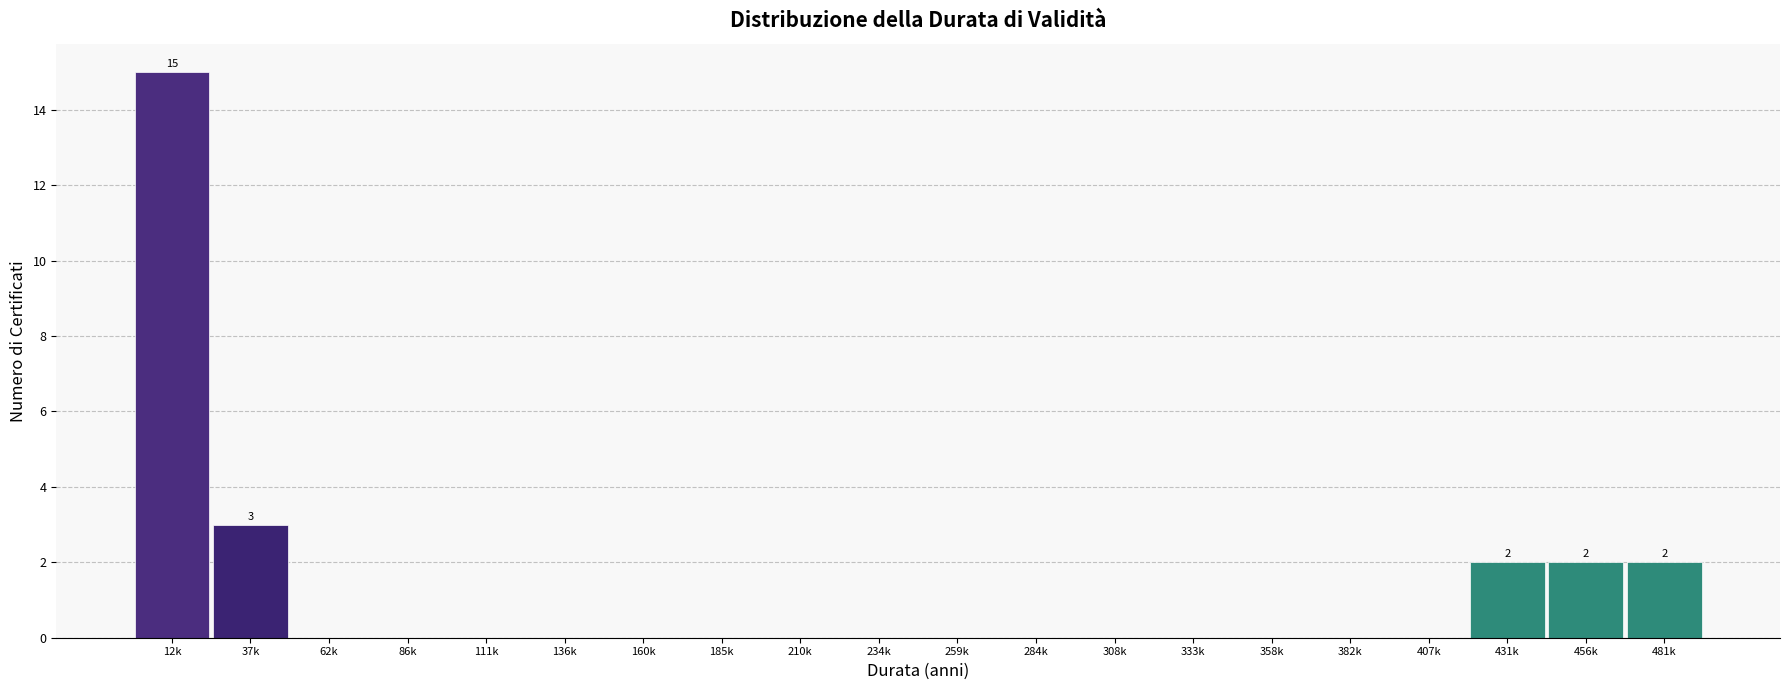

Reading left to right, what are all the values shown in this chart?

12k=15	37k=3	62k=0	86k=0	111k=0	136k=0	160k=0	185k=0	210k=0	234k=0	259k=0	284k=0	308k=0	333k=0	358k=0	382k=0	407k=0	431k=2	456k=2	481k=2